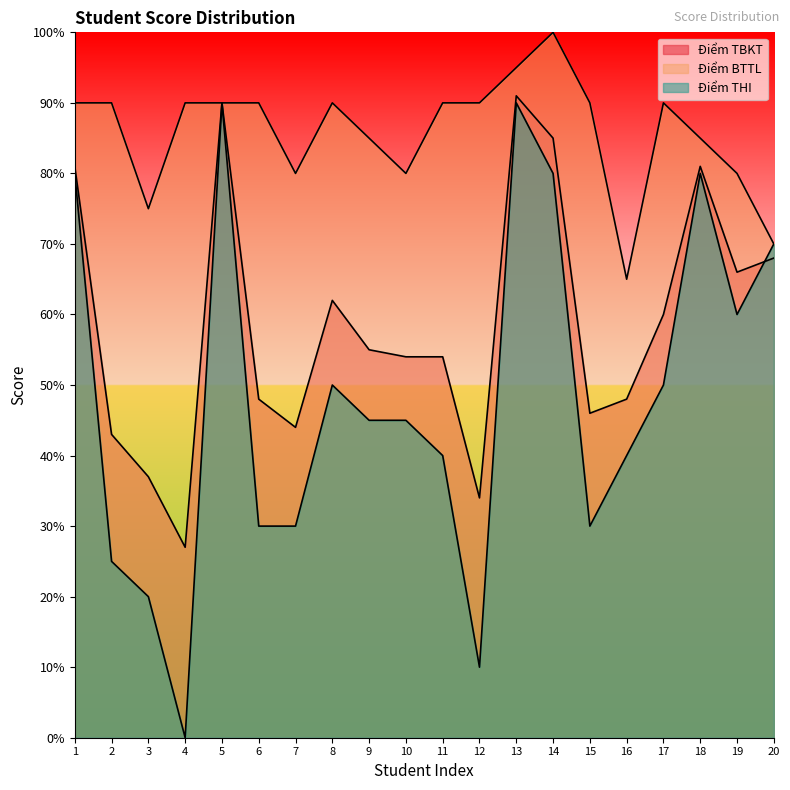

How many lines are shown in the chart?

3